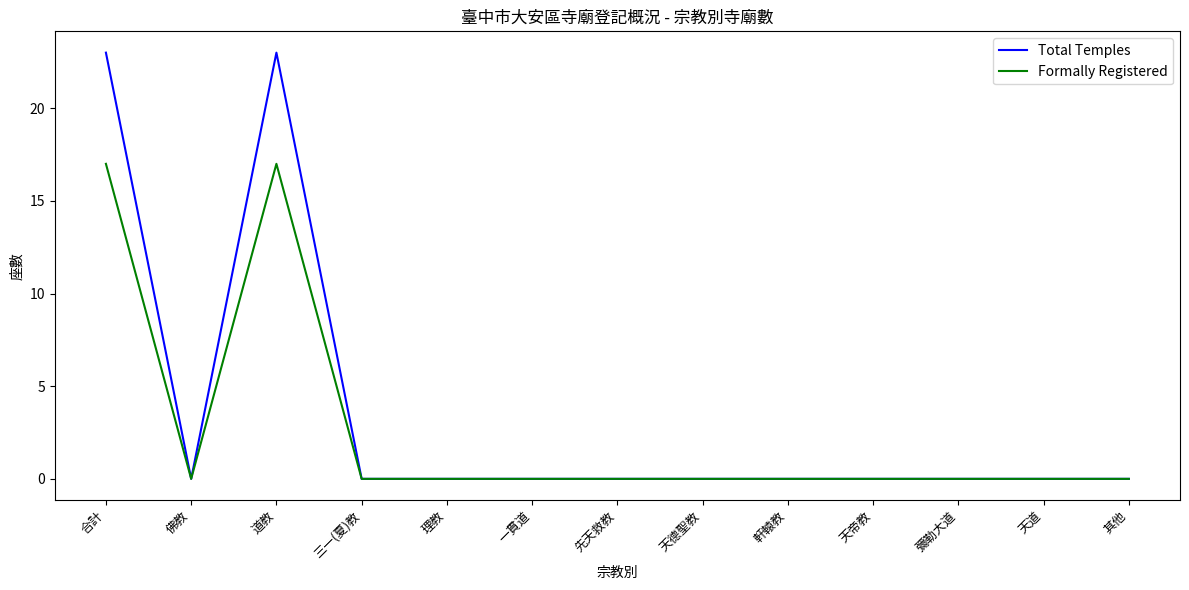

How many lines are shown in the chart?

2